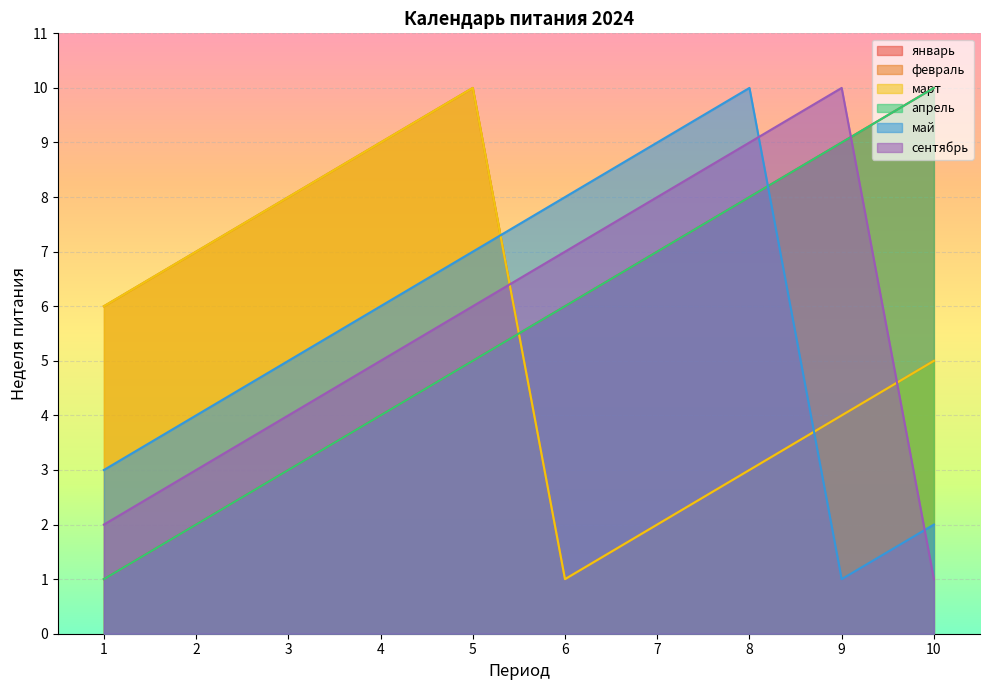

What is the lowest value of the май series?

1